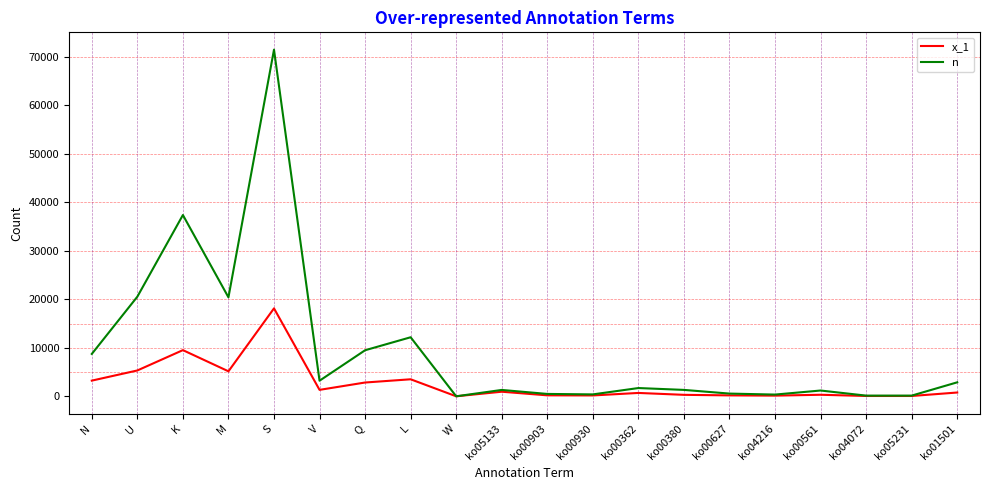

Which category has the highest value across all series?

S